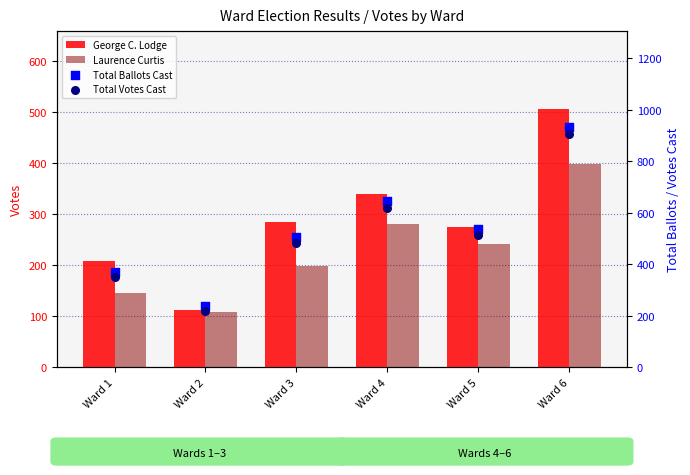

Is the value of Laurence Curtis at Ward 2 greater than the value of Total Ballots Cast at Ward 1?

No